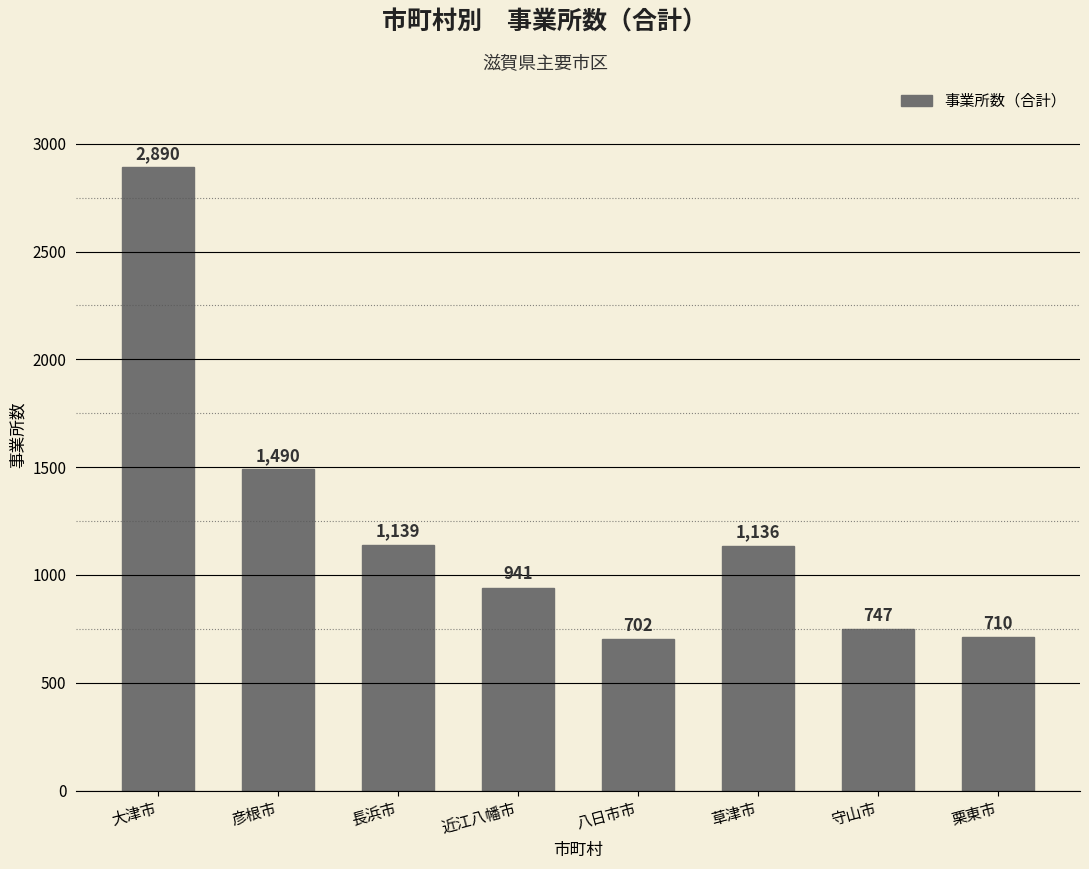

How many data points does each series have?

8